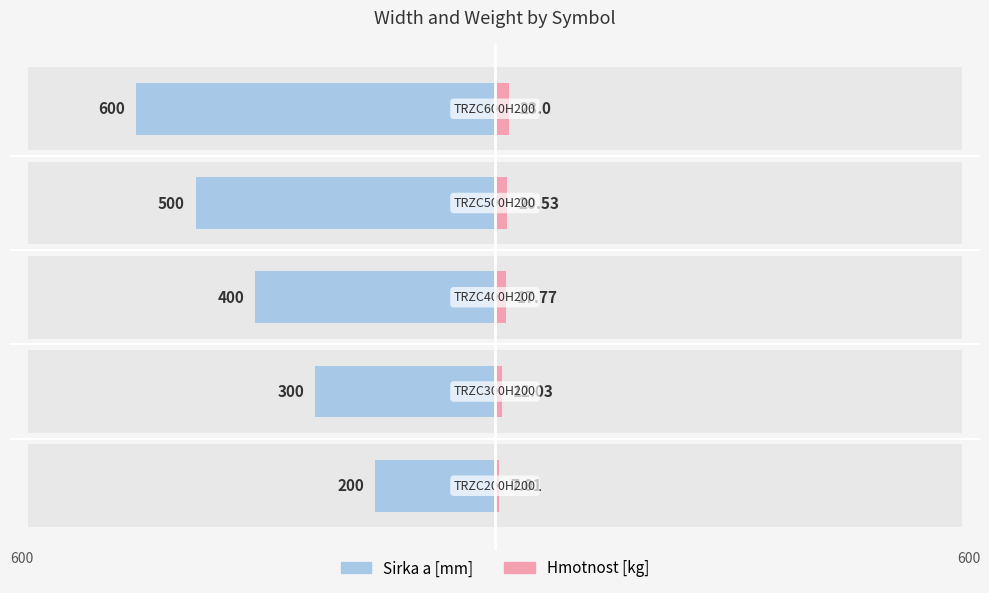

Reading right to left, extract all data points from this chart.

Sirka a [mm]: 4=-600.0	3=-500.0	2=-400.0	1=-300.0	0=-200.0
Hmotnost [kg]: 4=23.0	3=20.5	2=17.8	1=12.0	0=7.0